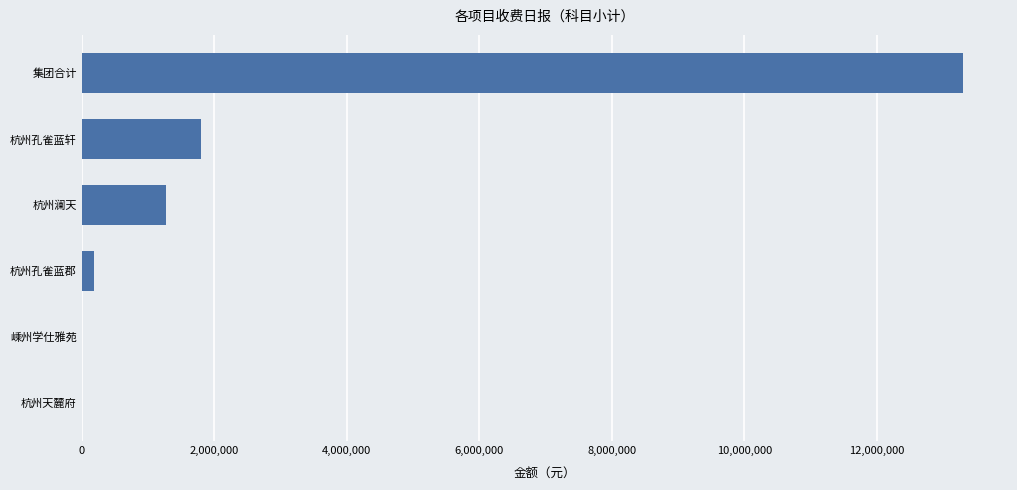

What is the sum of all values?

16564266.5